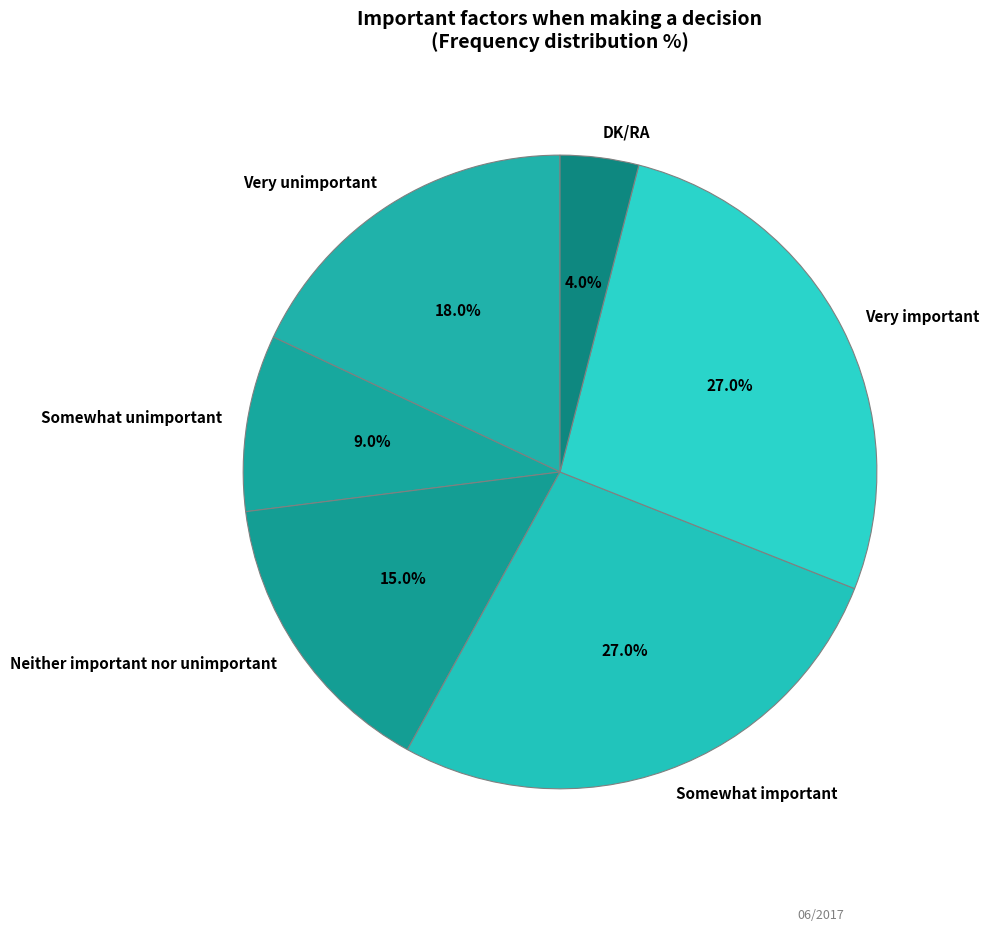

Is it true that Neither important nor unimportant is 2% of the pie?

False